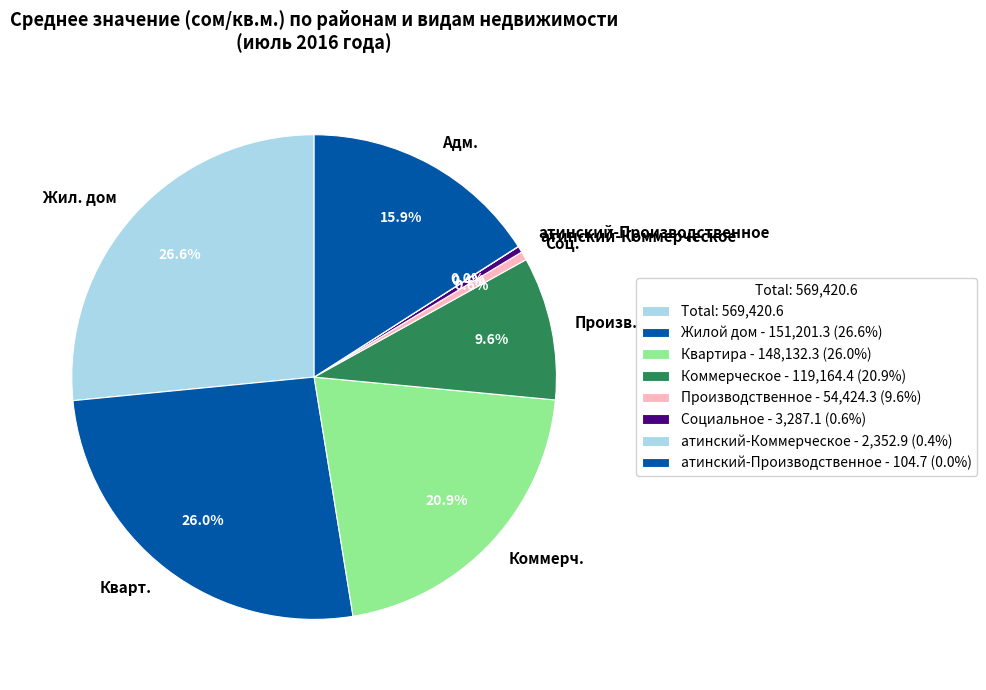

What is the ratio of the value at Кварт. to the value at Адм.?

1.6